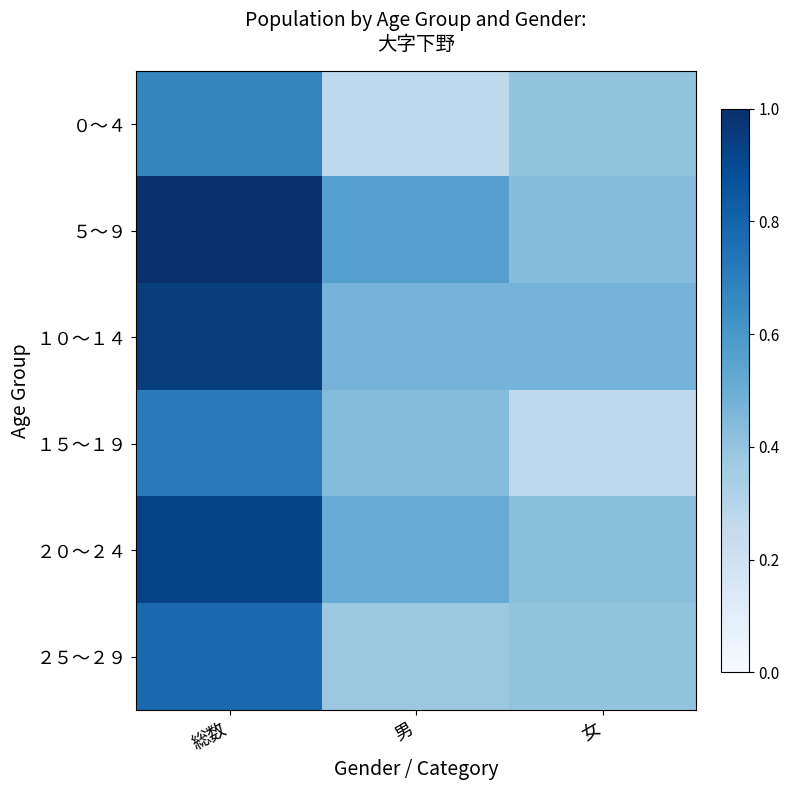

At which category is the sum across all series the highest?

総数